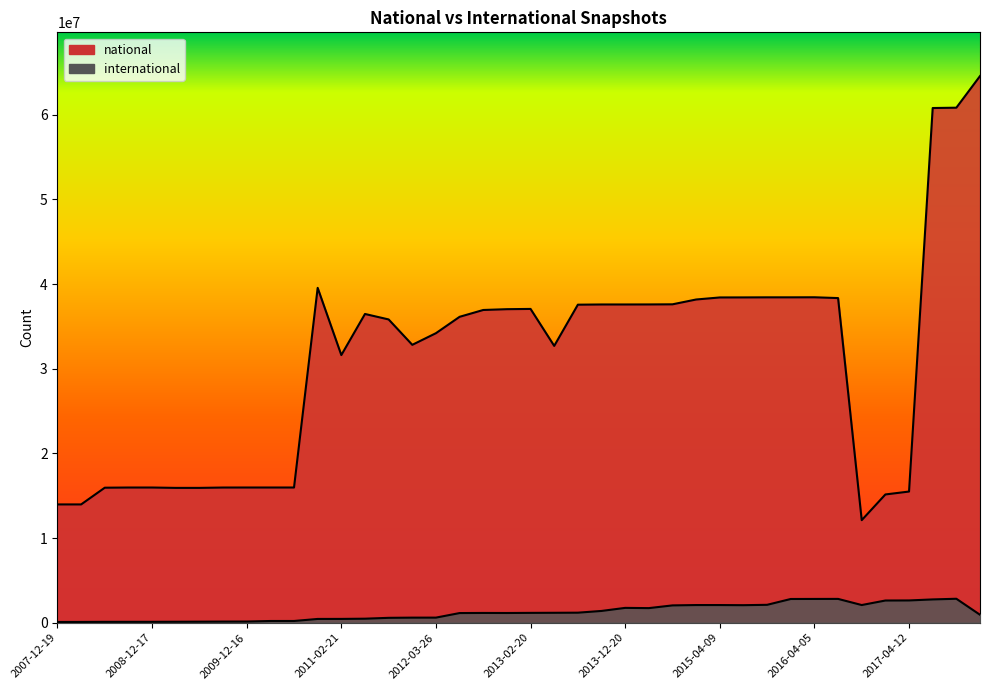

Which has a higher value, 2008-06-27 or 2013-05-21?

2013-05-21